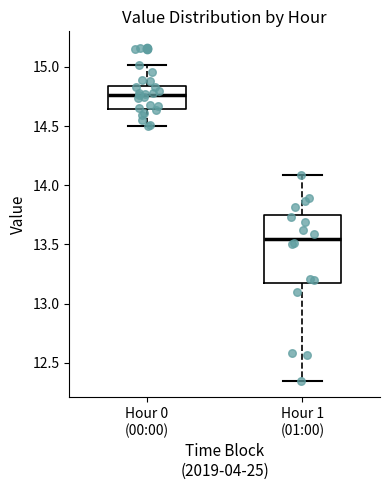

Which box is the tallest, from its lower edge to its upper edge?

Hour 1 (01:00)